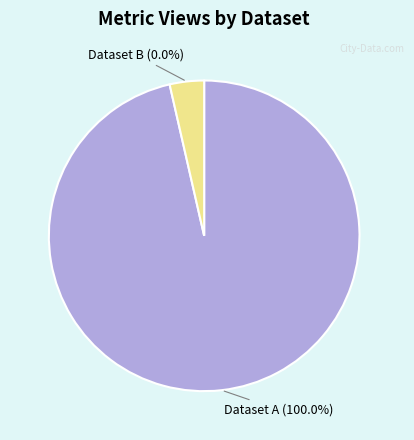

What percentage do 60d202360781901dea633294 and 649cd0a2078190ea9d2176f6 together represent?

100.0%